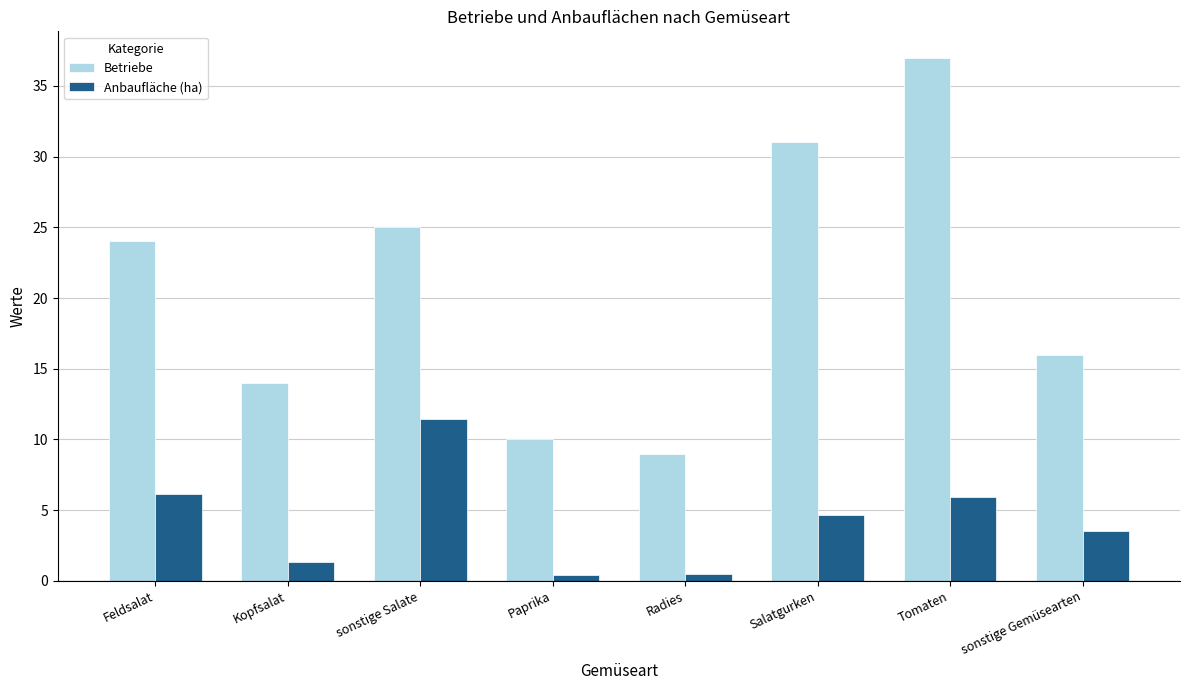

Rank the series by their average value, from highest to lowest.

Betriebe, Anbaufläche (ha)